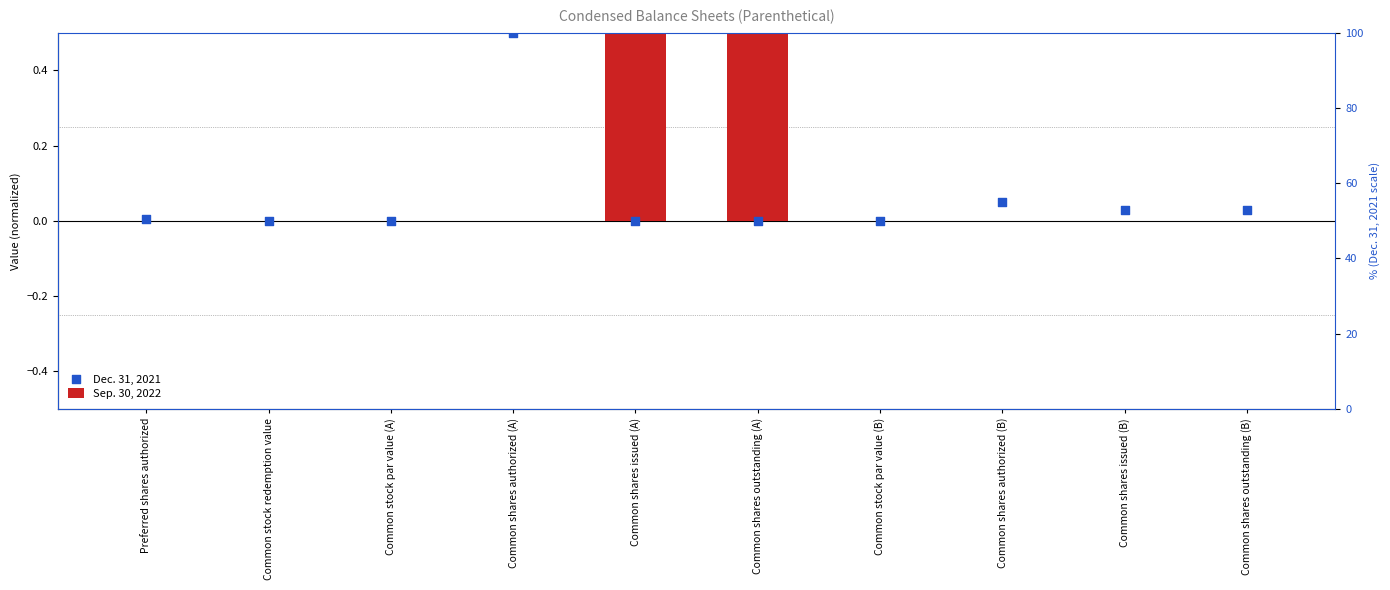

Which series has the widest spread of Y values?

Sep. 30, 2022